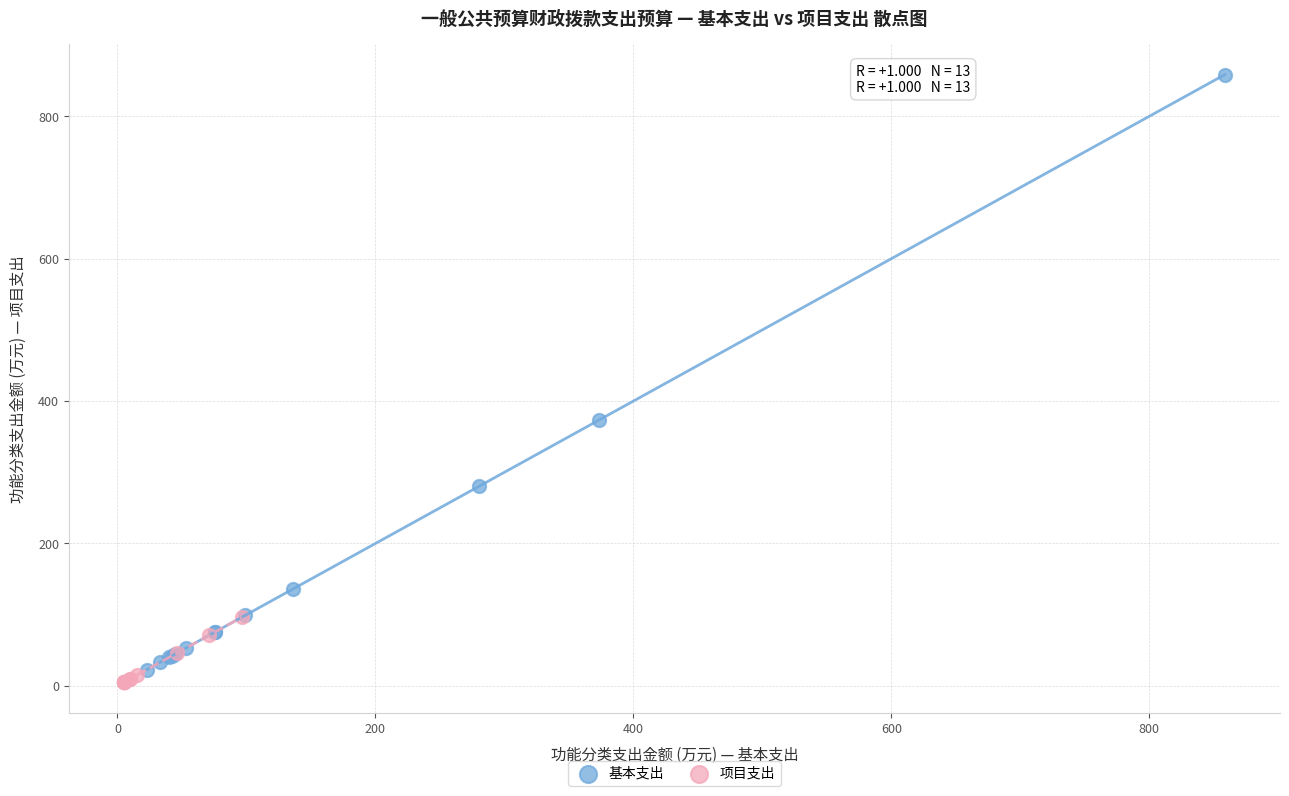

What are all the series names shown in the legend?

基本支出, 项目支出